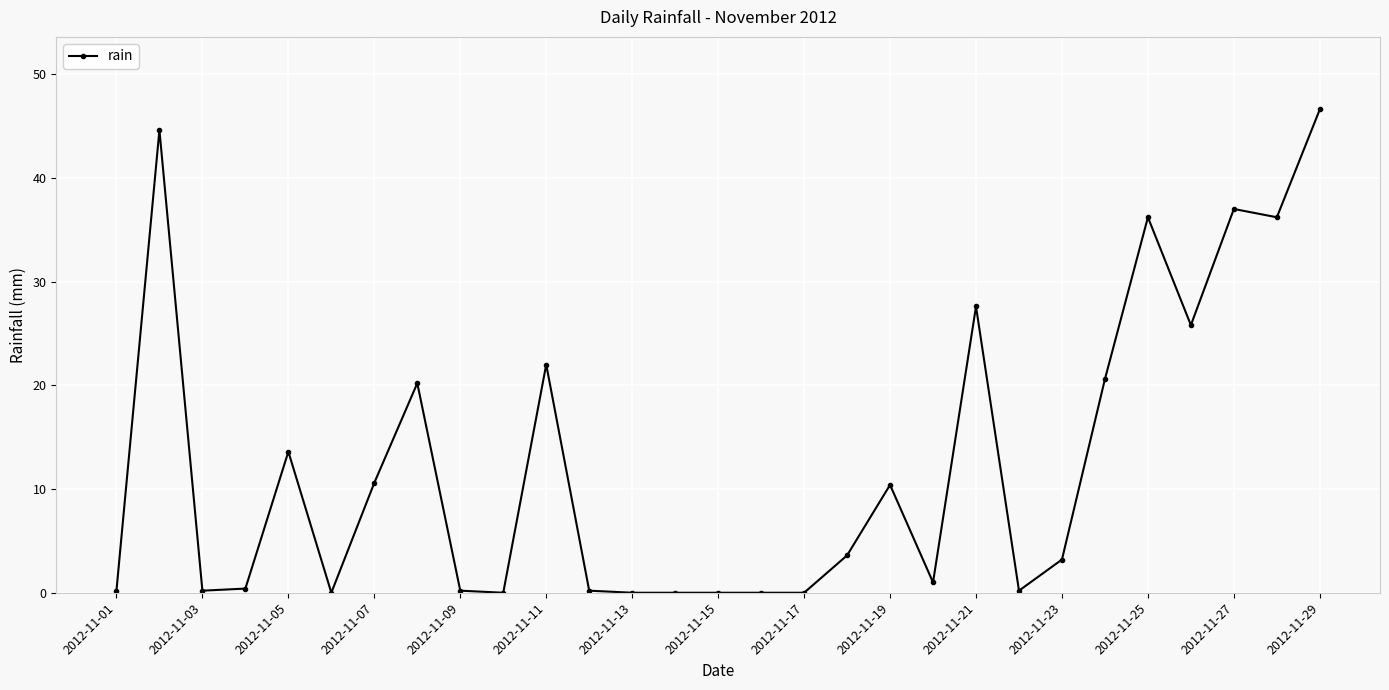

How many categories are shown in the chart?

29